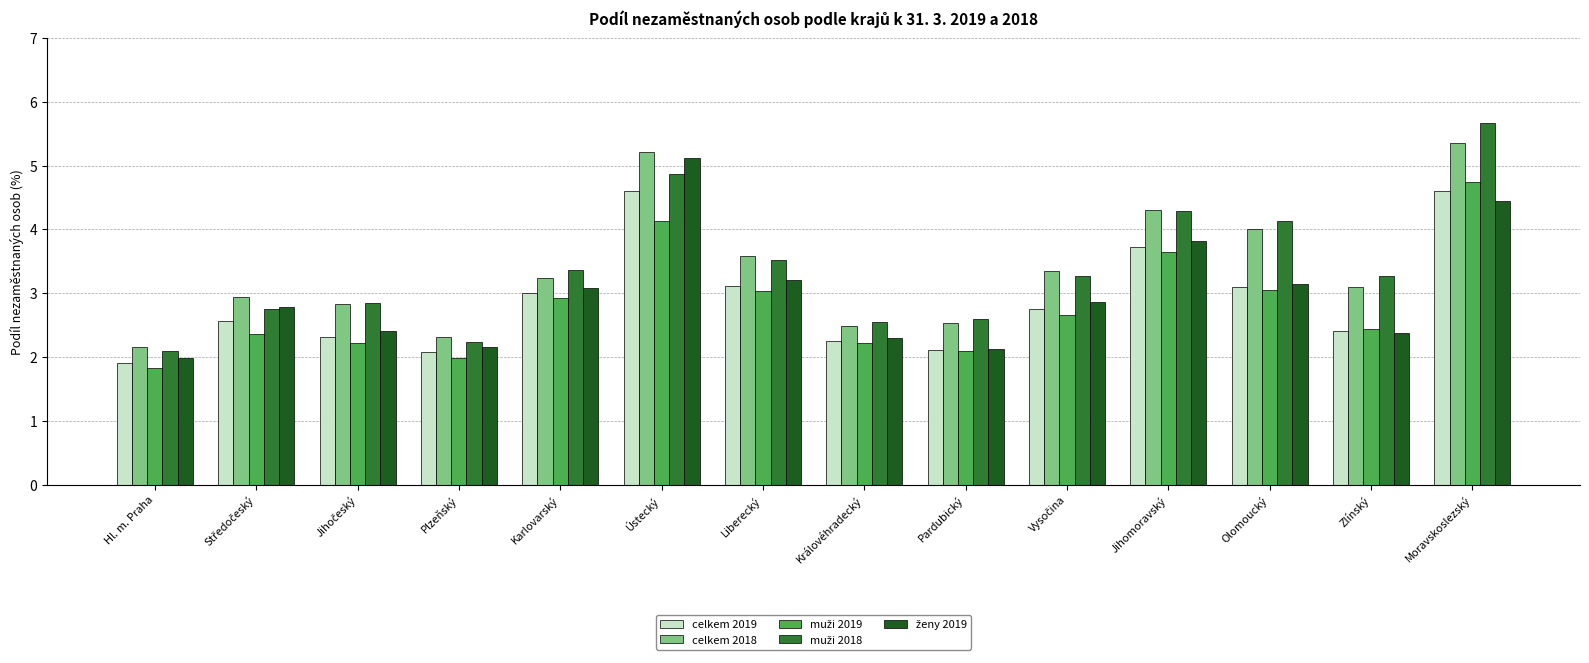

What position from the right is Liberecký?

8